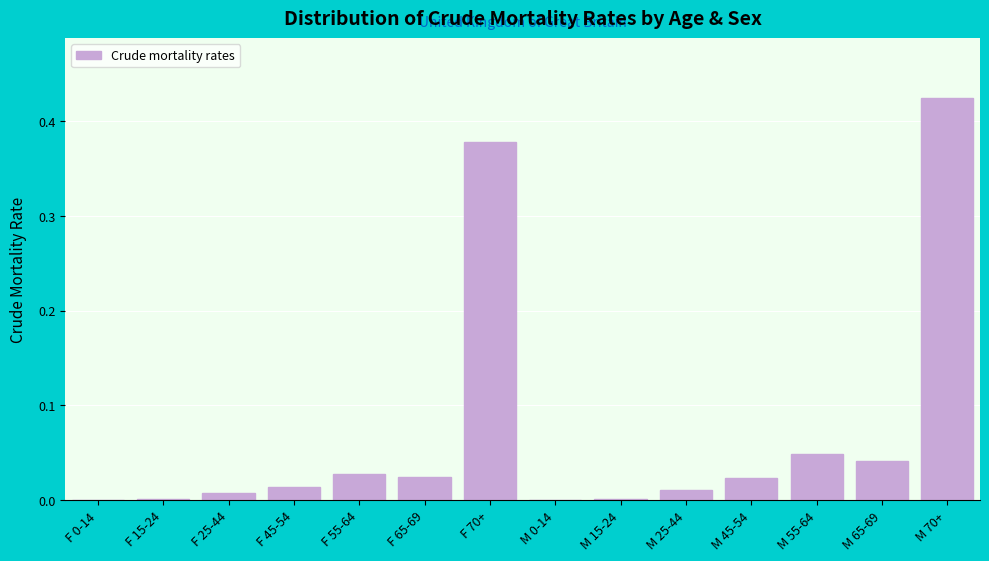

True or false: the data shows 0.2 at M 70+.

False